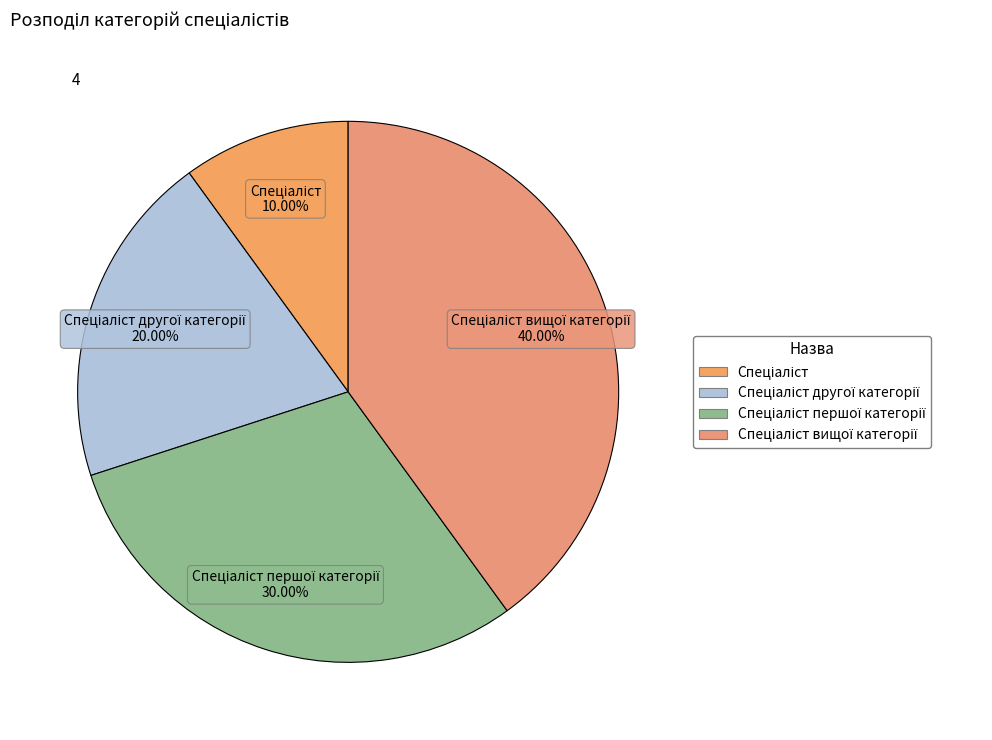

To the nearest percent, what is the average slice percentage?

25%